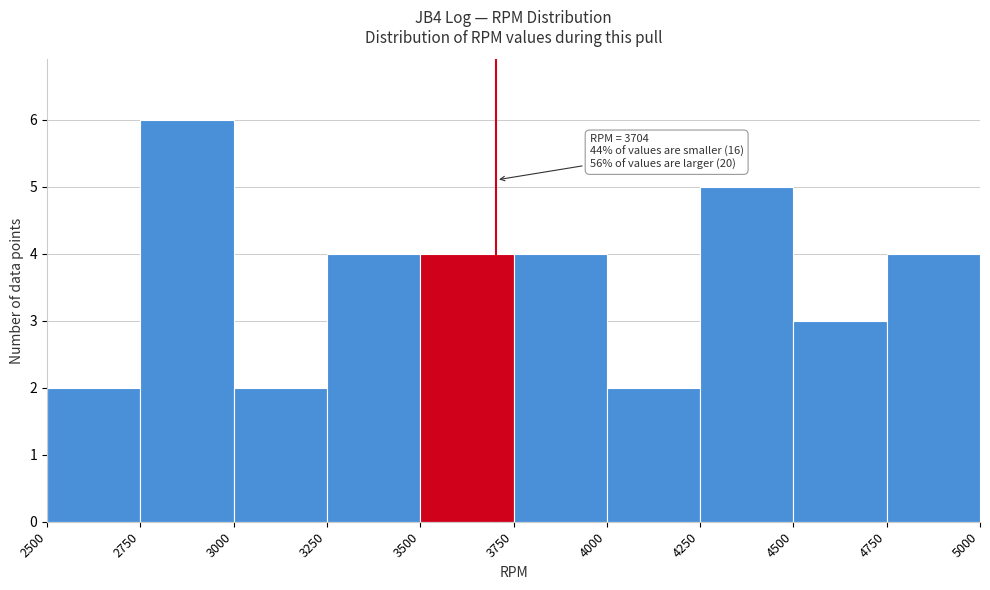

Which range on the x-axis has the tallest bar?

2750 to 3000